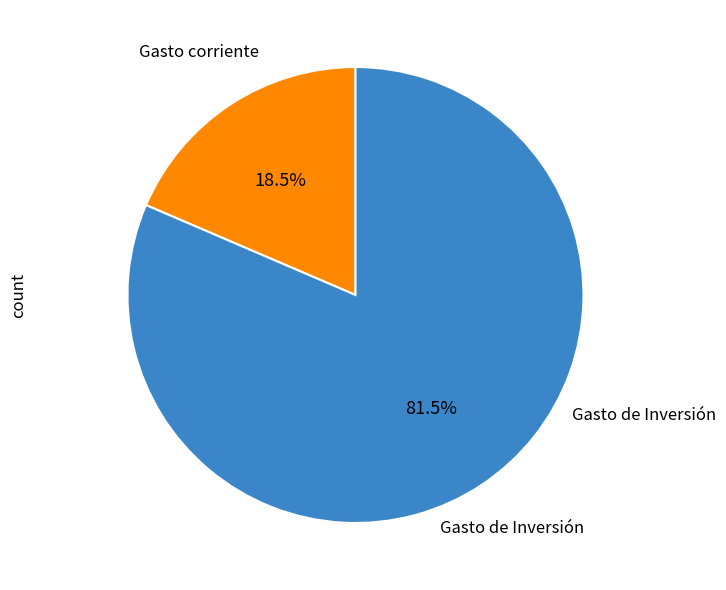

Is there any slice that represents more than half of the pie?

Yes